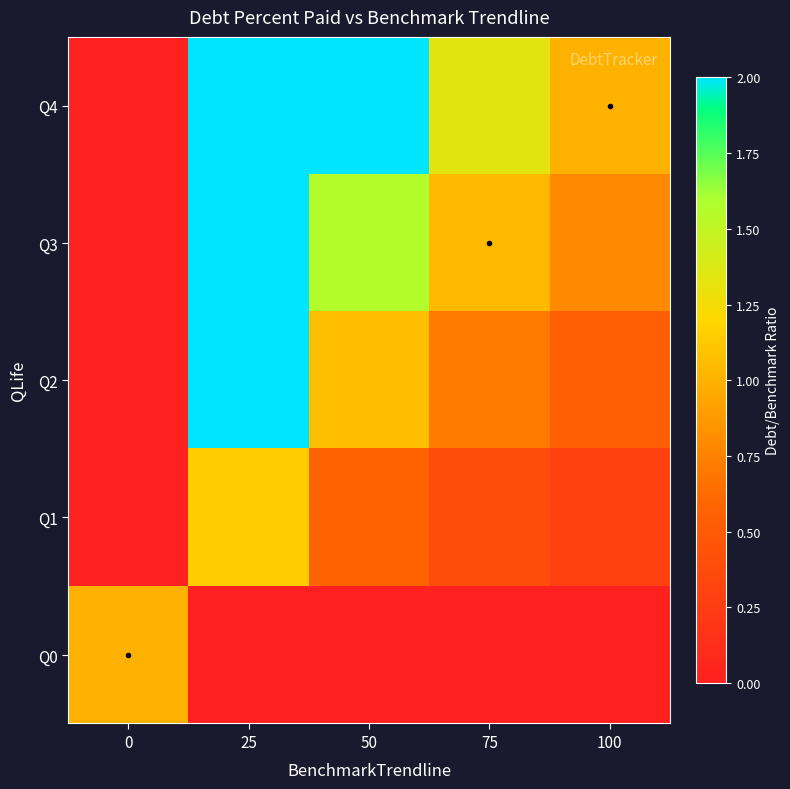

List the series in order of their peak value, highest first.

Q2, Q3, Q4, Q1, Q0